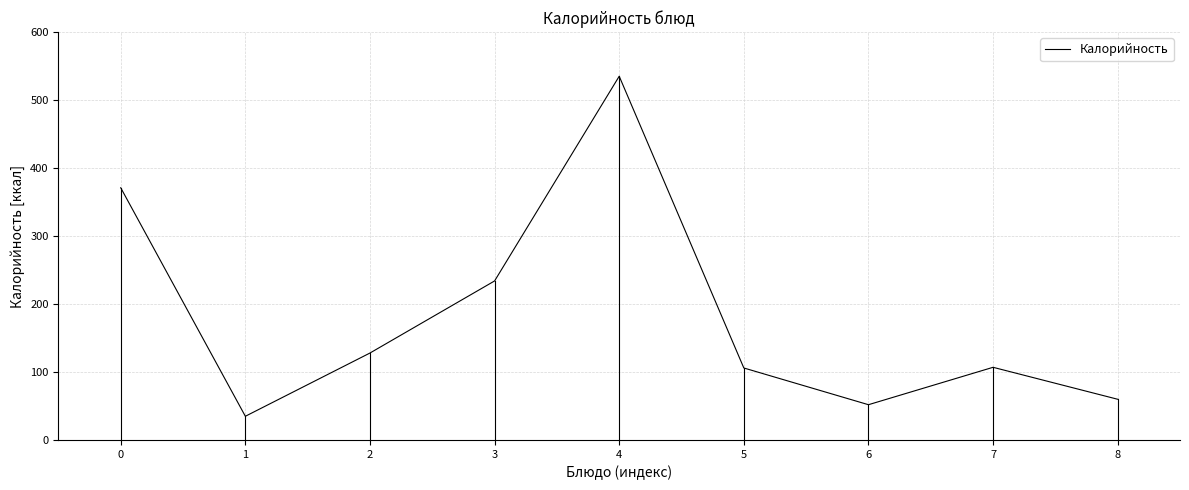

The chart shows a value of 128 at 2. True or false?

True